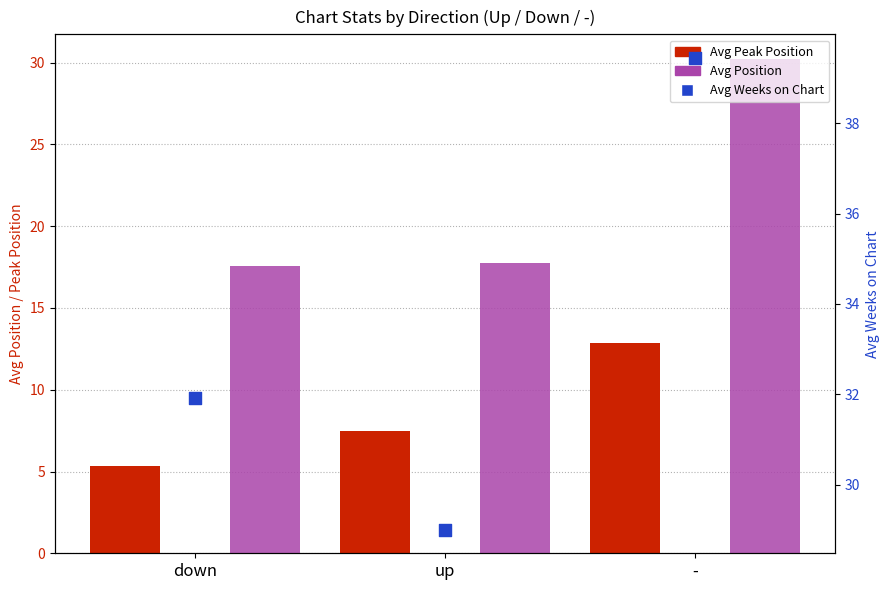

Which series contains the lowest Y value?

Avg Peak Position